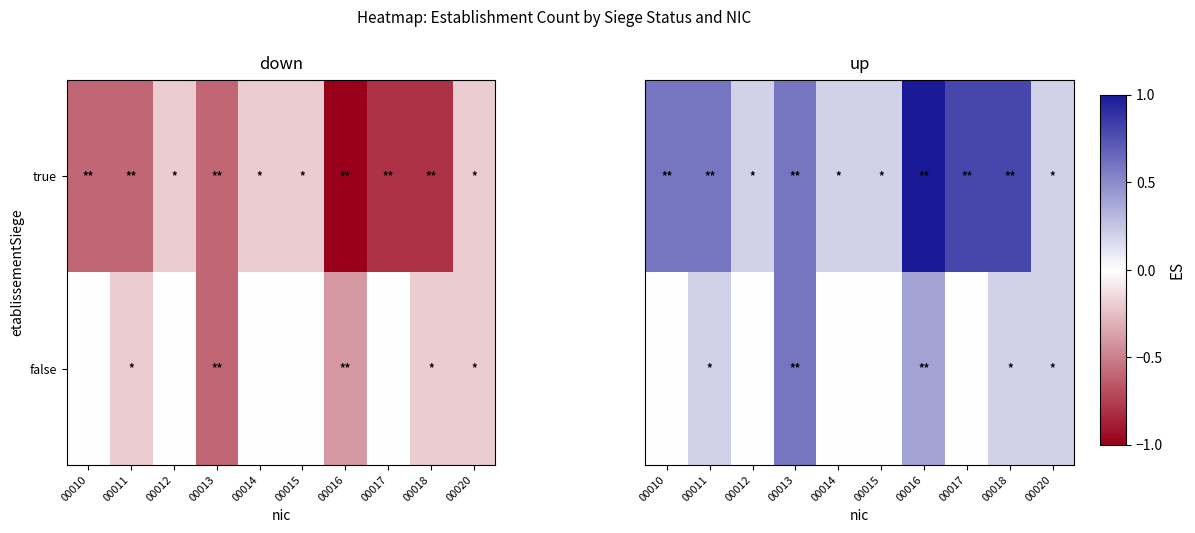

What is the maximum value shown in the chart?

1.0